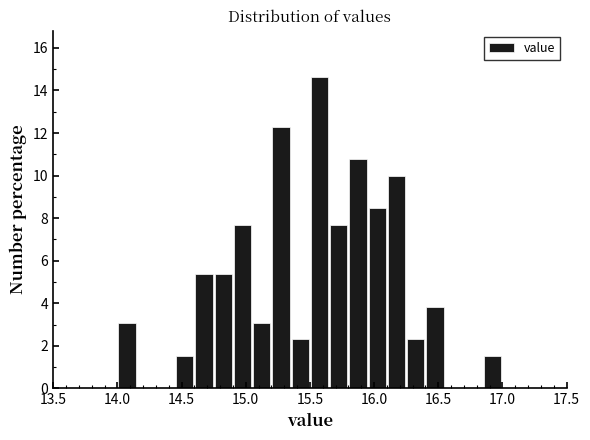

Read against the x-axis, roughly where is the centre of the tallest bar?

15.60